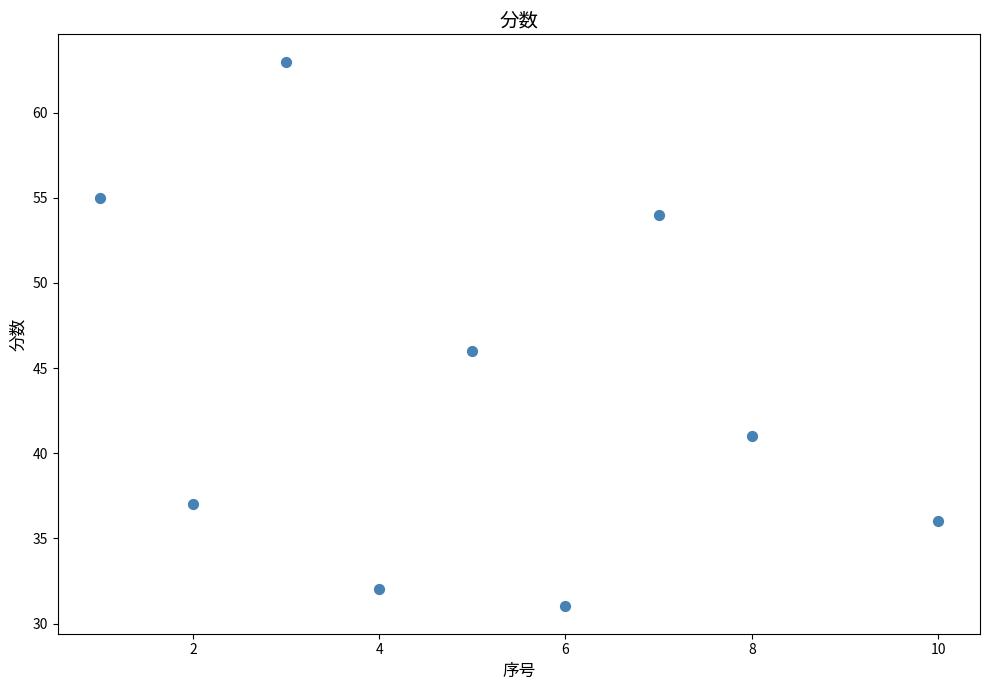

What Y value in the scatter plot is closest to 47?

46